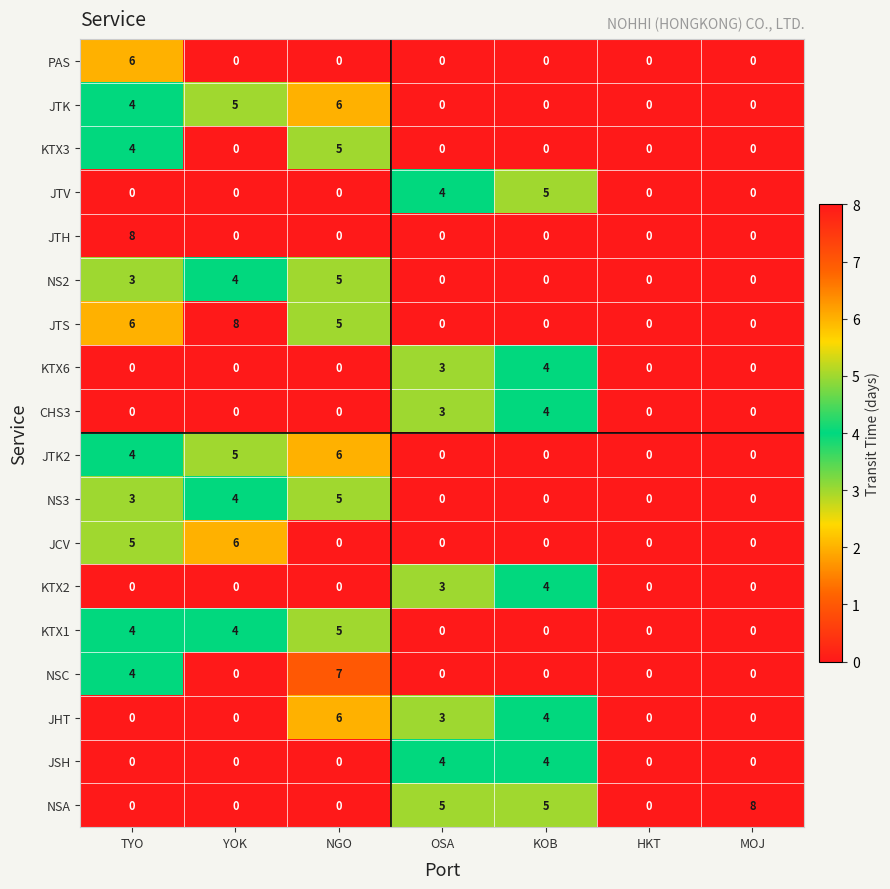

Which category has the highest value in the NS3 series?

NGO